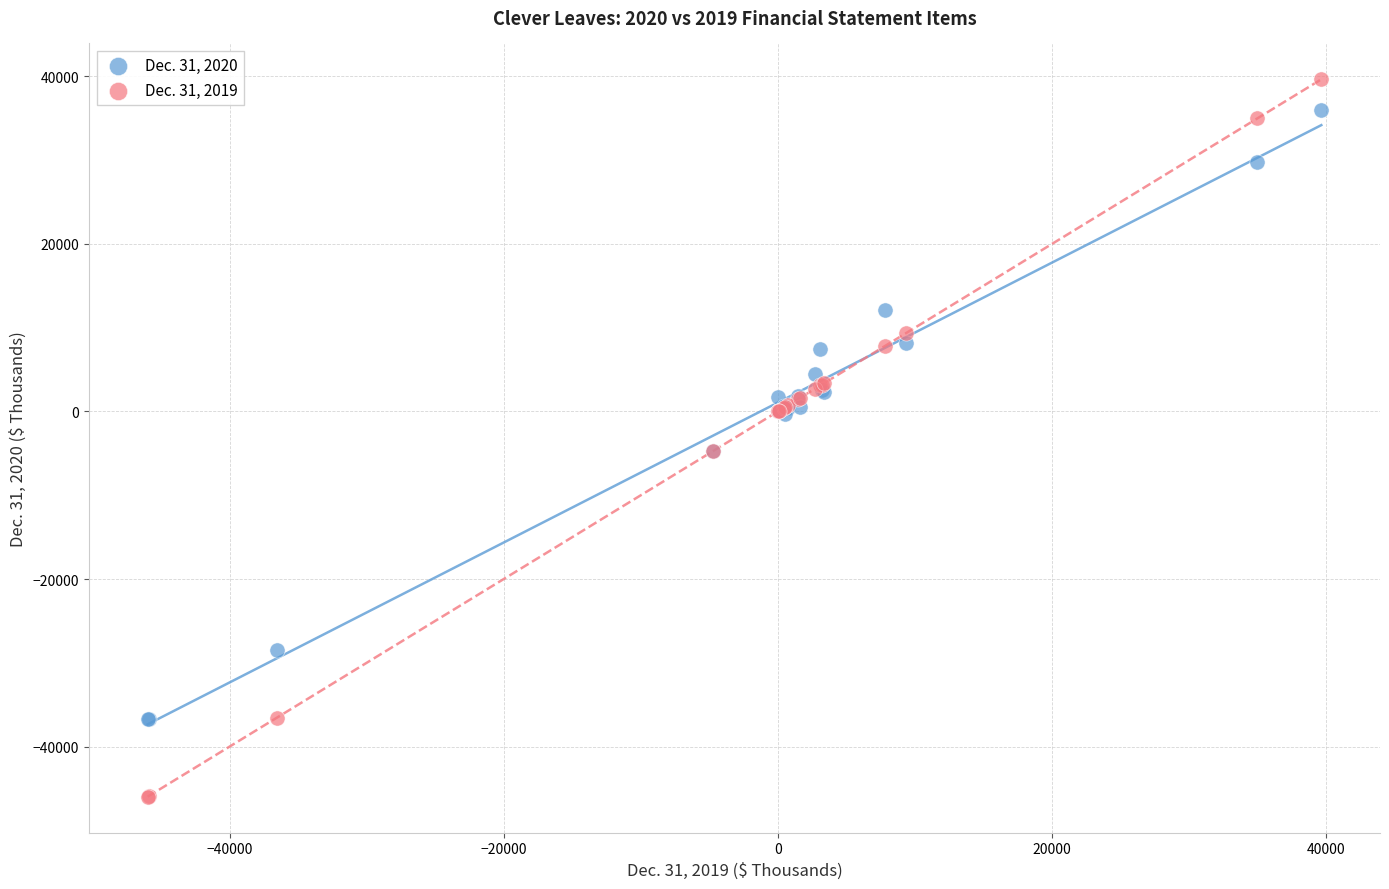

Which series contains the lowest Y value?

Dec. 31, 2019